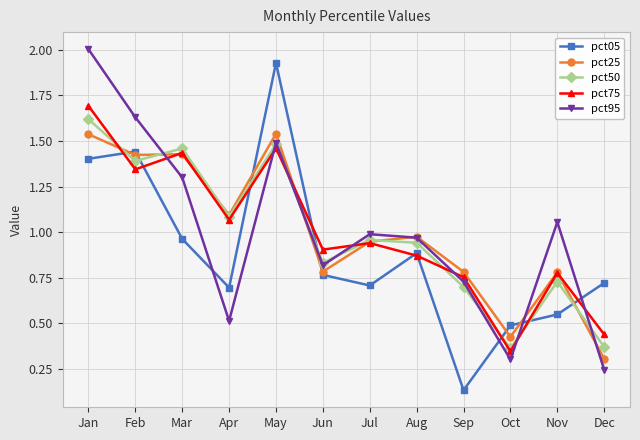

How many lines are shown in the chart?

5